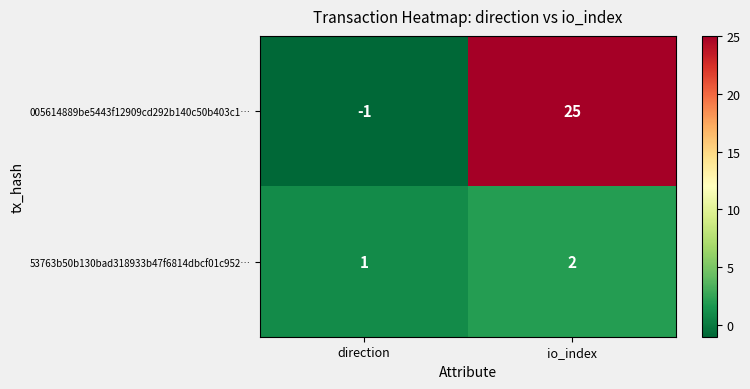

The 005614889be5443f12909cd292b140c50b403c1… series shows -2 at direction. True or false?

False